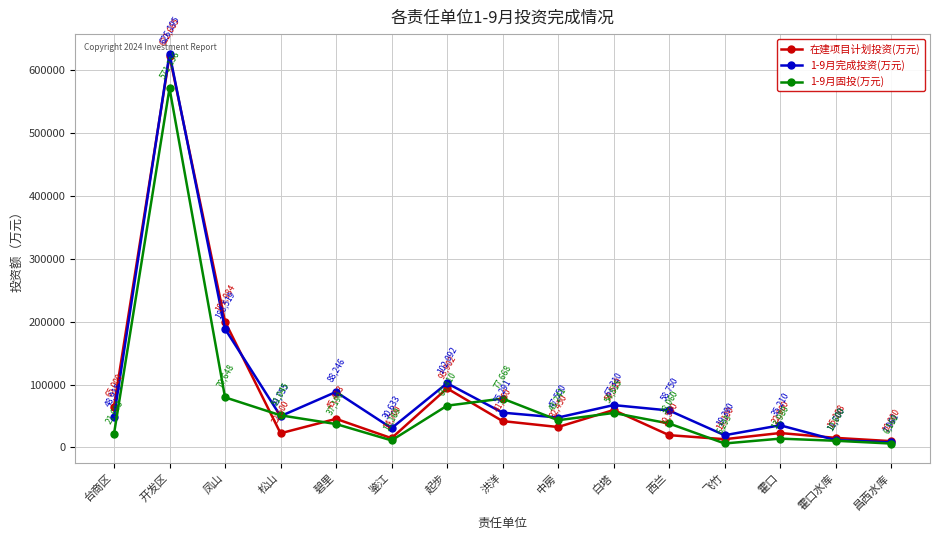

Where is 1-9月完成投资(万元) nearest to the value 317077?

凤山